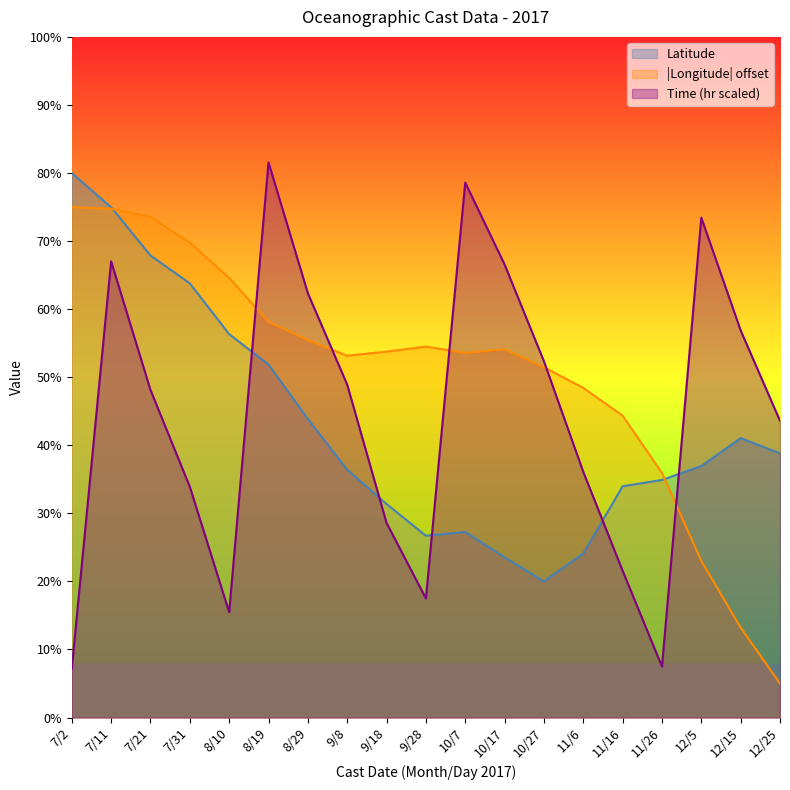

How many intersections are there between Time and Longitude?

5